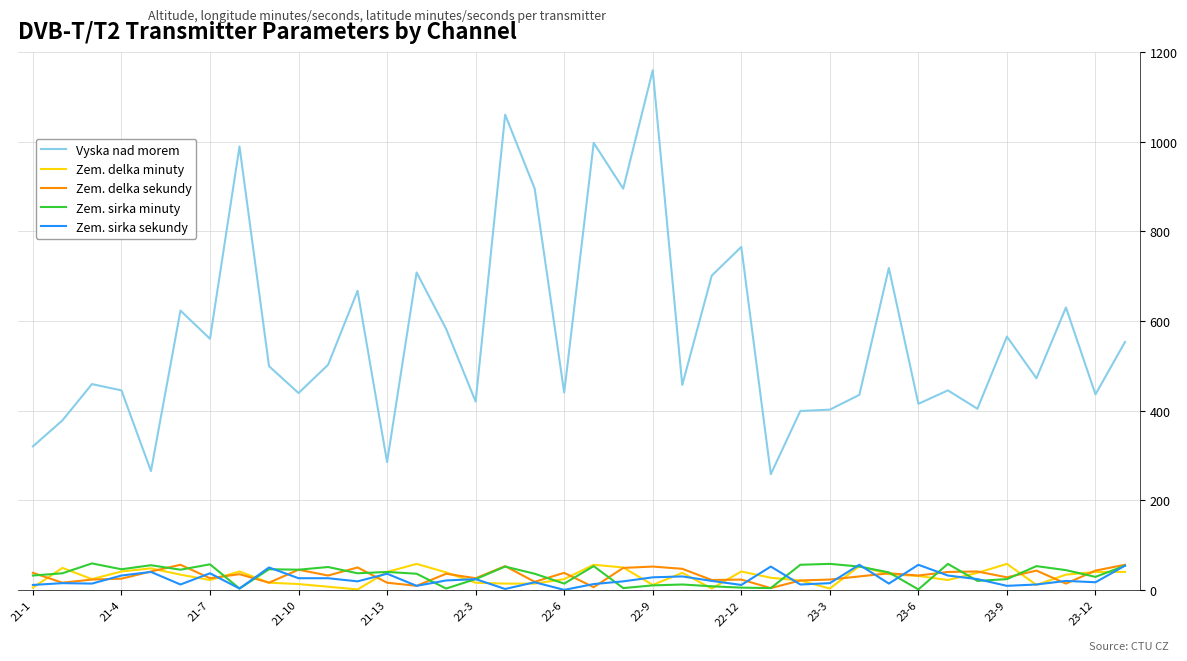

In Vyska nad morem, how many points are lower than both neighbors (excluding endpoints)?

13